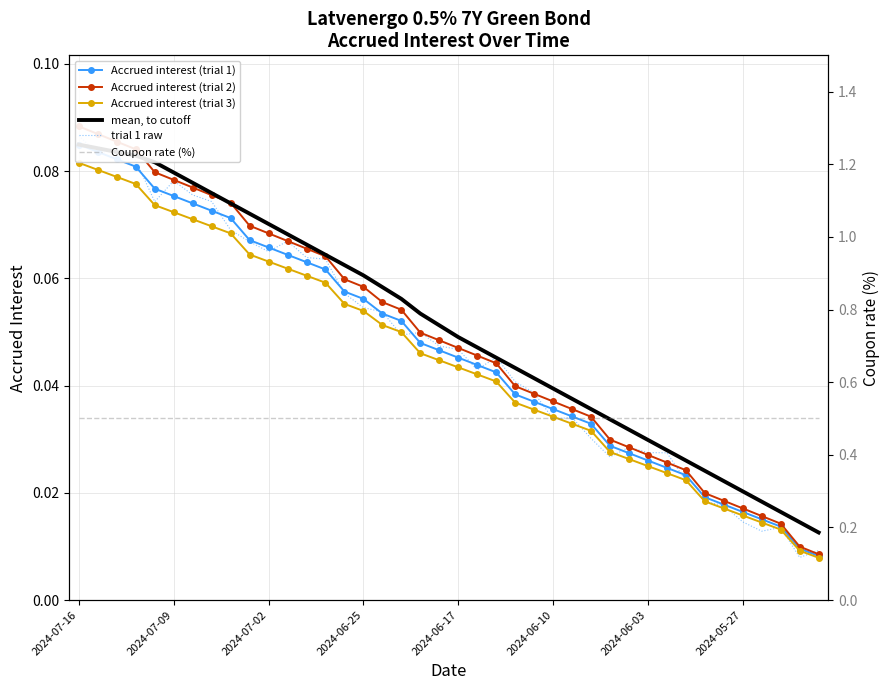

What are all the series names shown in the legend?

Accrued interest (trial 1), Accrued interest (trial 2), Accrued interest (trial 3), mean, to cutoff, trial 1 raw, Coupon rate (%)